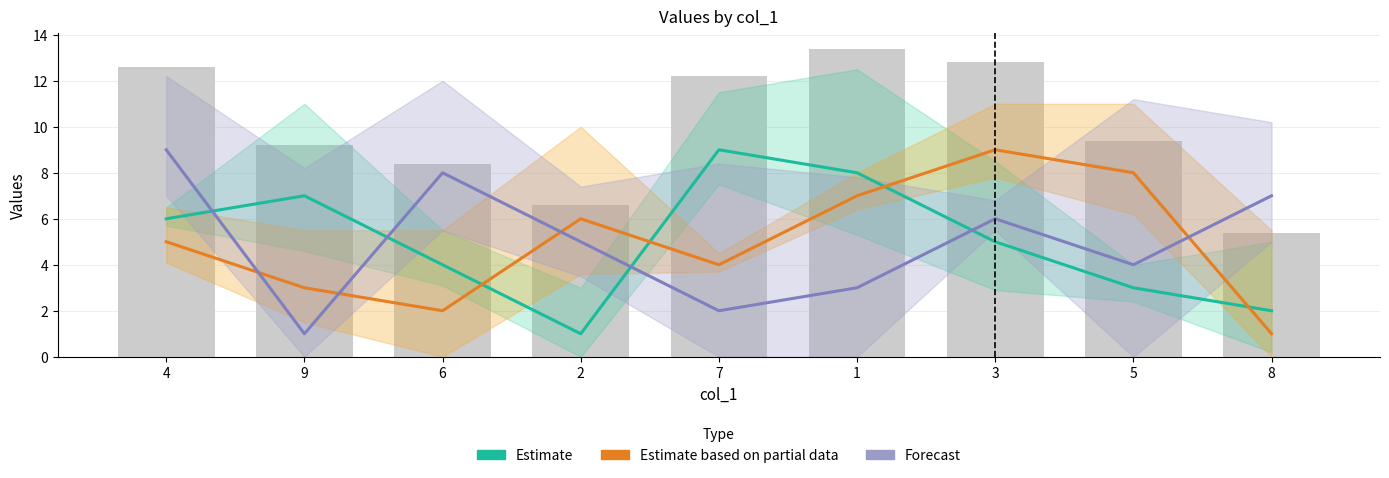

Between 4 and 7, which series saw the biggest shift?

Forecast